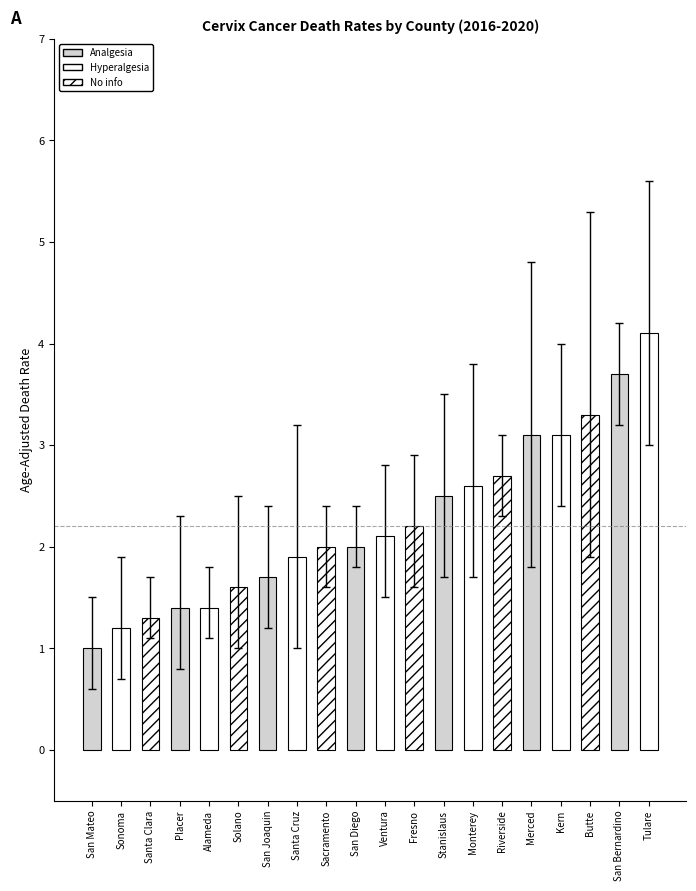

Between Alameda and San Joaquin, which is larger?

San Joaquin